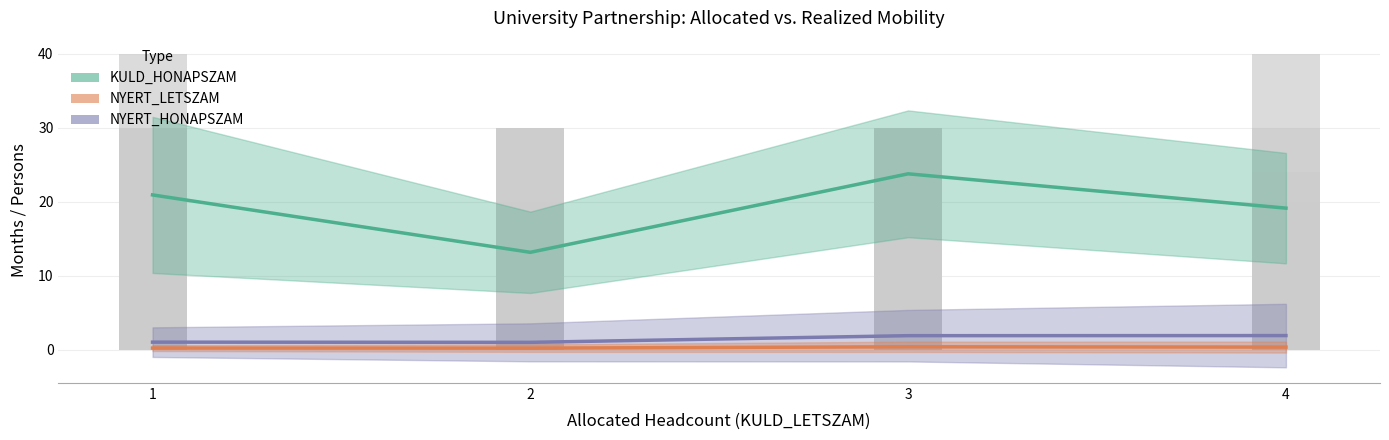

Reading left to right, what are all the values shown in this chart?

KULD_HONAPSZAM: 1=20.9	2=13.1	3=23.8	4=19.1
NYERT_HONAPSZAM: 1=1.0	2=1.0	3=1.9	4=1.9
NYERT_LETSZAM: 1=0.2	2=0.2	3=0.4	4=0.3